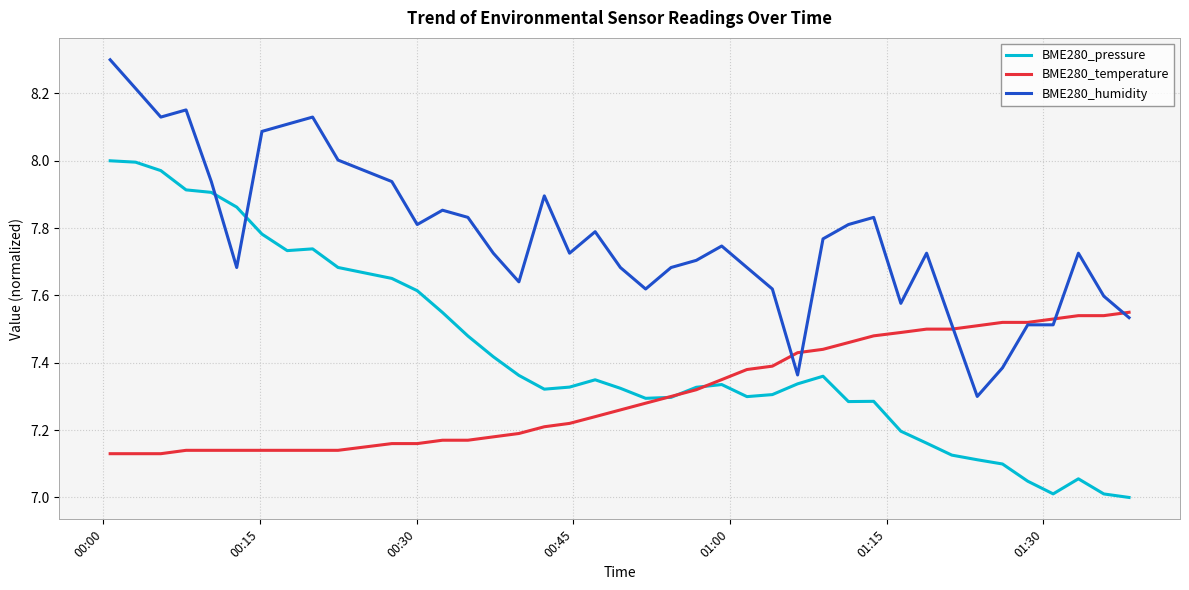

After their last crossing, which series has the higher values: BME280_humidity or BME280_pressure?

BME280_humidity